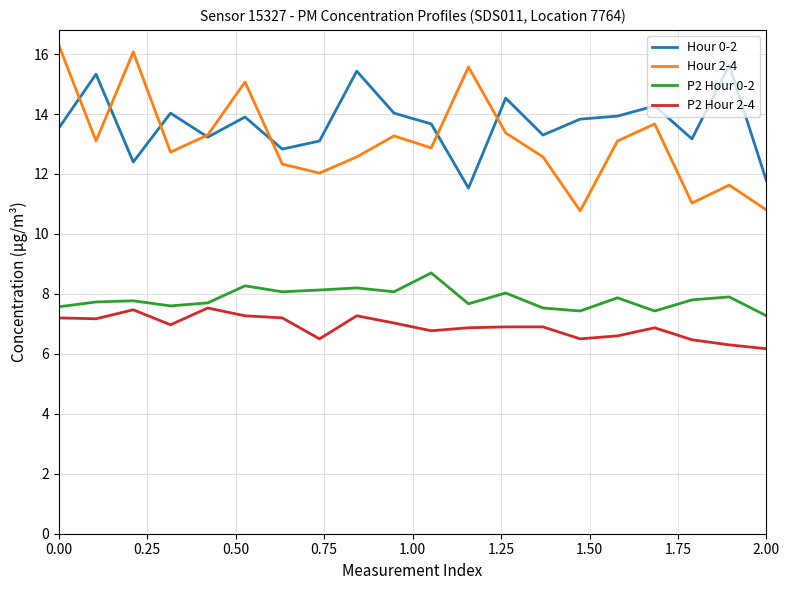

Which series has the widest spread of values?

Hour 2-4